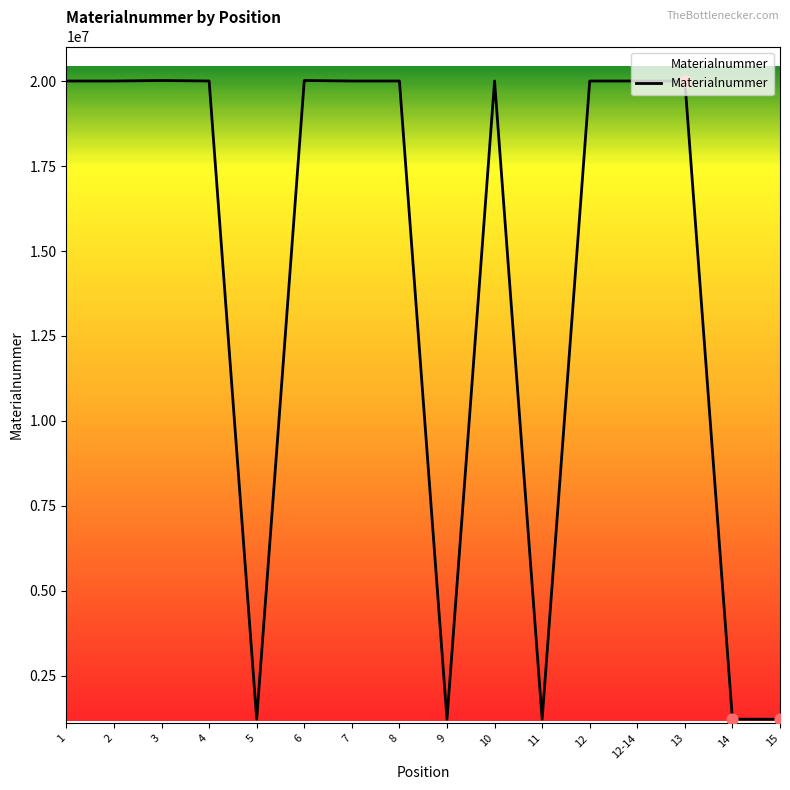

What is the change in value from 6 to 11?

-18793318